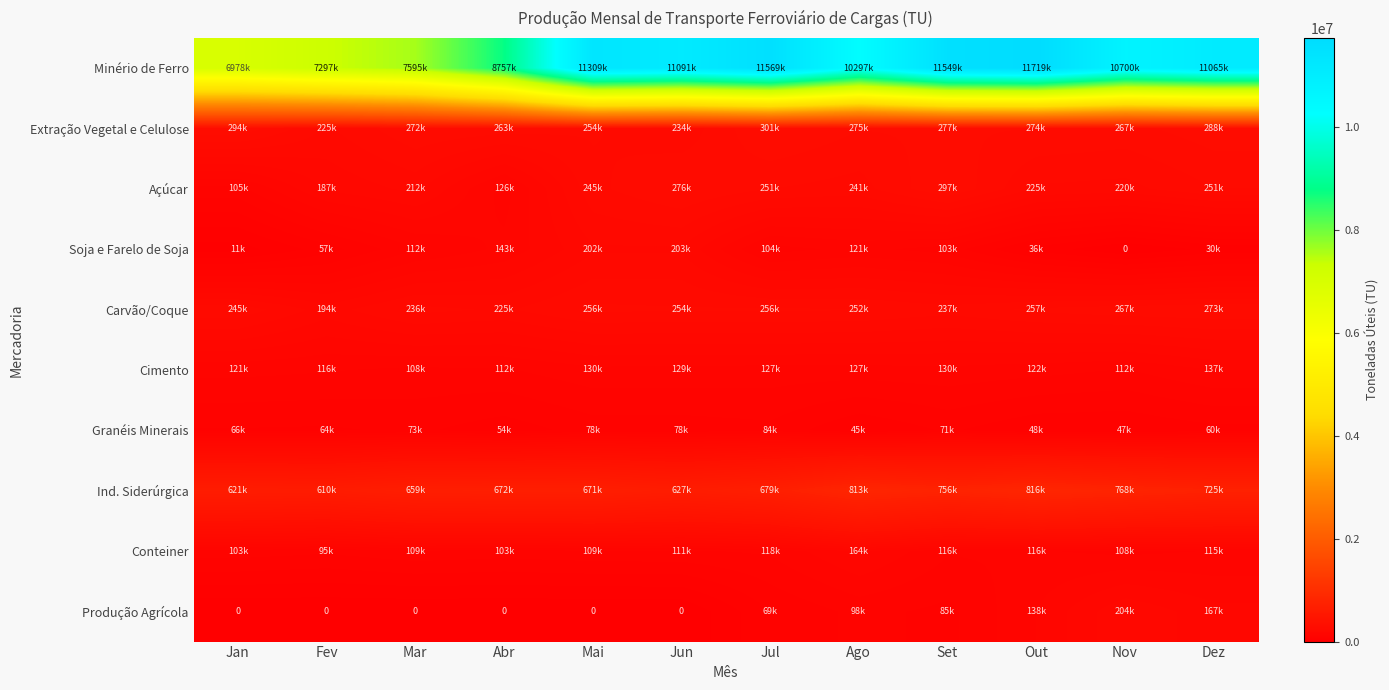

At Dez, list the series in order from largest to smallest.

Minério de Ferro, Ind. Siderúrgica, Extração Vegetal e Celulose, Carvão/Coque, Açúcar, Produção Agrícola, Cimento, Conteiner, Granéis Minerais, Soja e Farelo de Soja